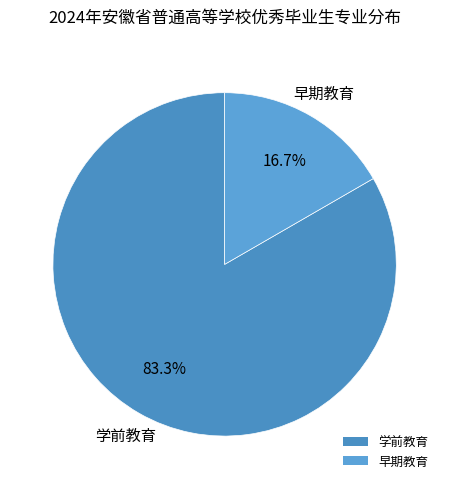

Which category accounts for the majority?

学前教育